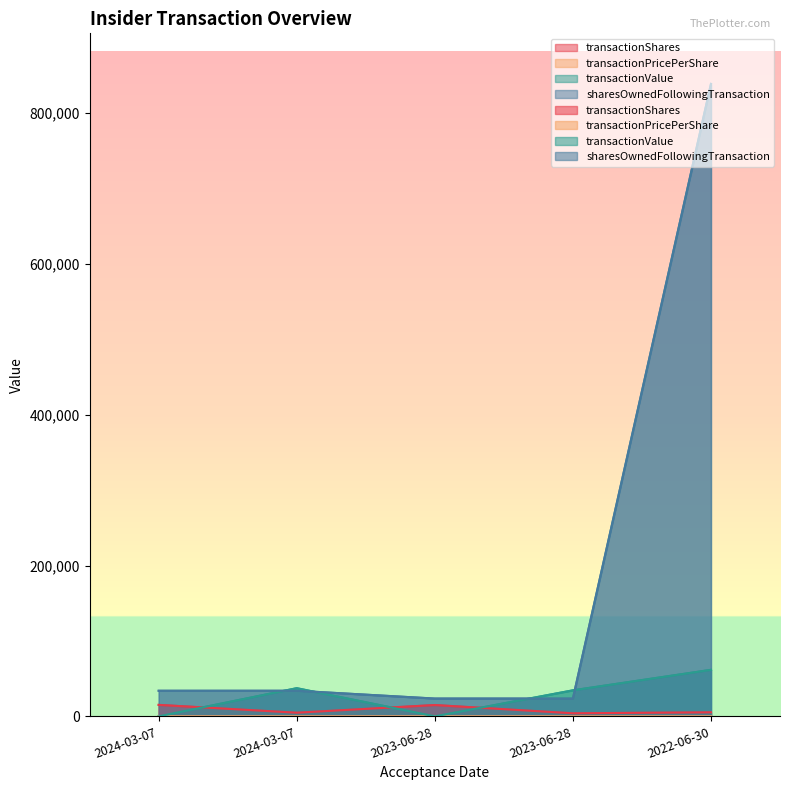

What are all the series names shown in the legend?

transactionShares, transactionPricePerShare, transactionValue, sharesOwnedFollowingTransaction